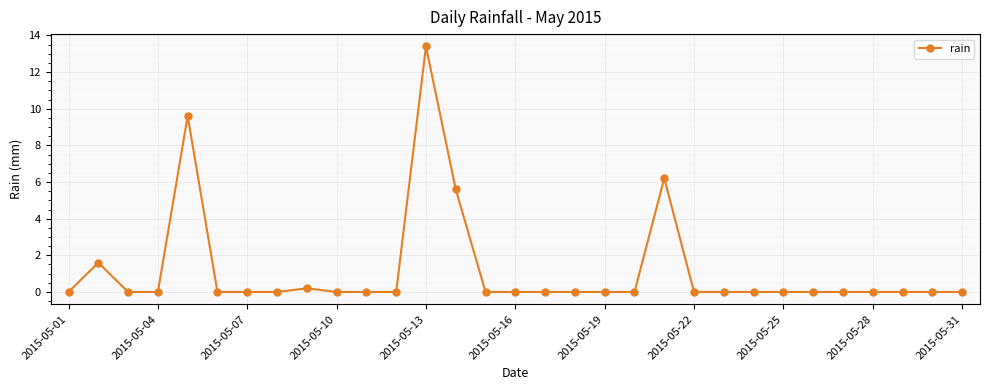

Does the chart display data point markers on the line(s)?

Yes